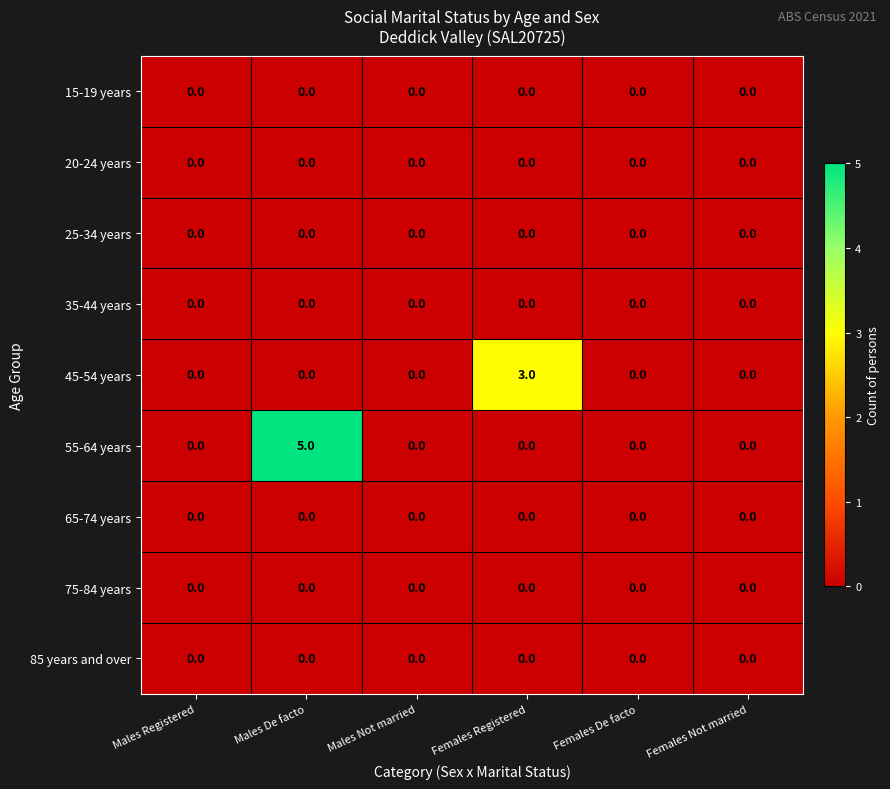

The 35-44 years series shows 0 at Females De facto. True or false?

True